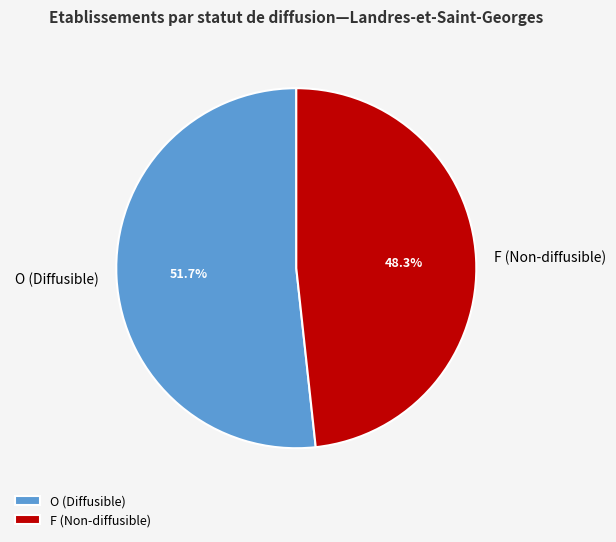

How many segments does this pie chart have?

2